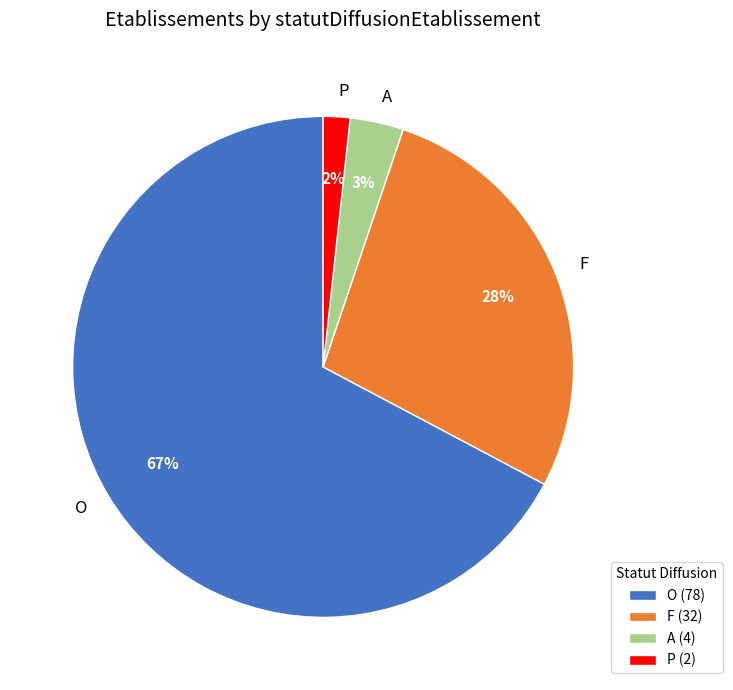

To the nearest percent, what percentage of the pie is P?

2%